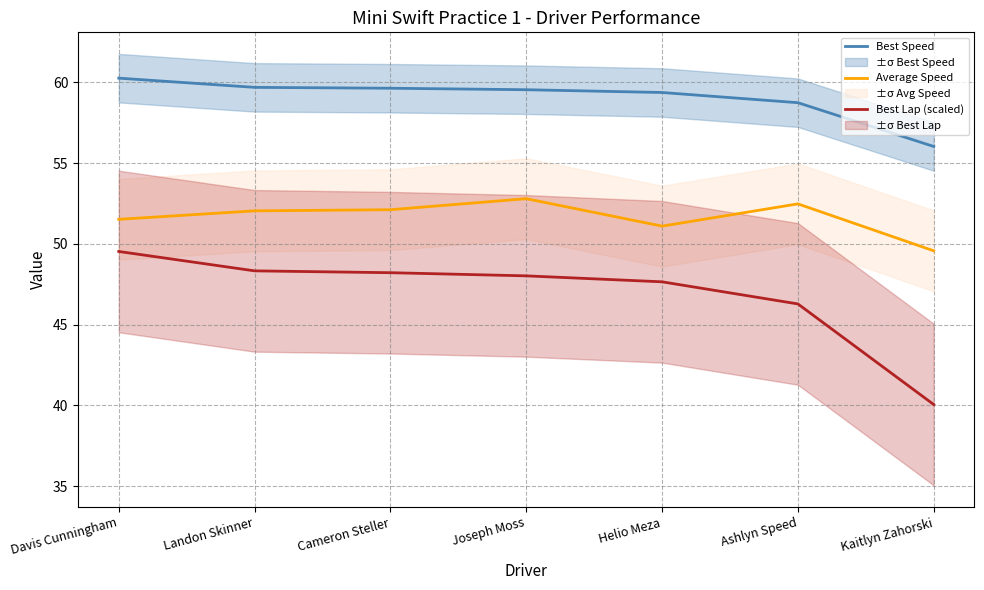

What is the average value of the Average Speed series?

51.7